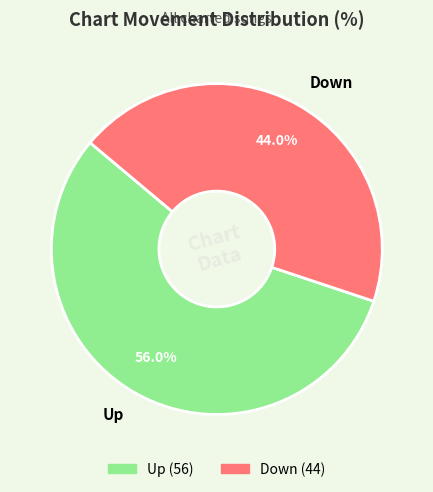

To the nearest percent, what is the difference between the Up and Down slice percentages?

12%